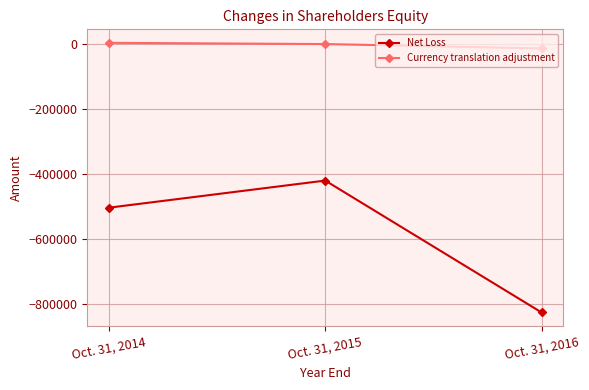

Count the number of data series in this chart.

2